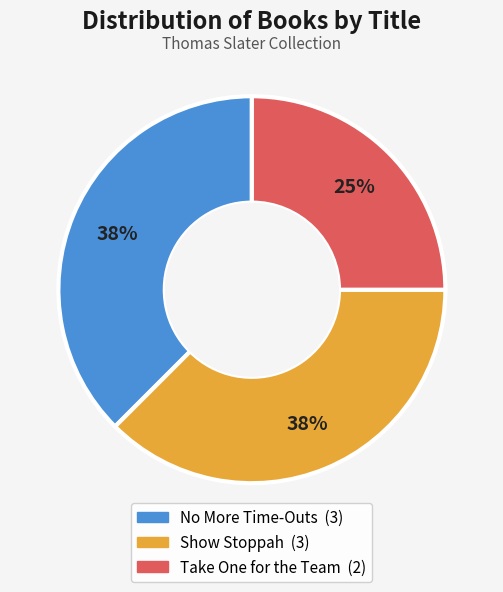

What is the ratio of the value at No More Time-Outs to the value at Show Stoppah?

1.0